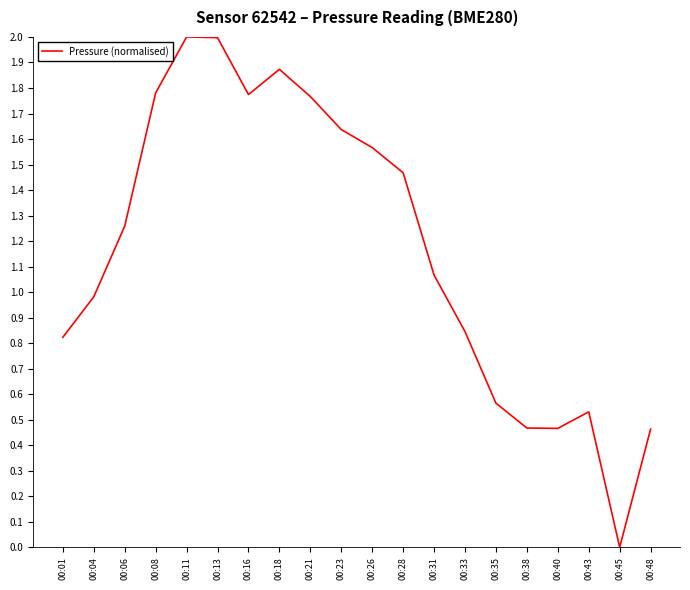

Which has a higher value, 00:45 or 00:16?

00:16